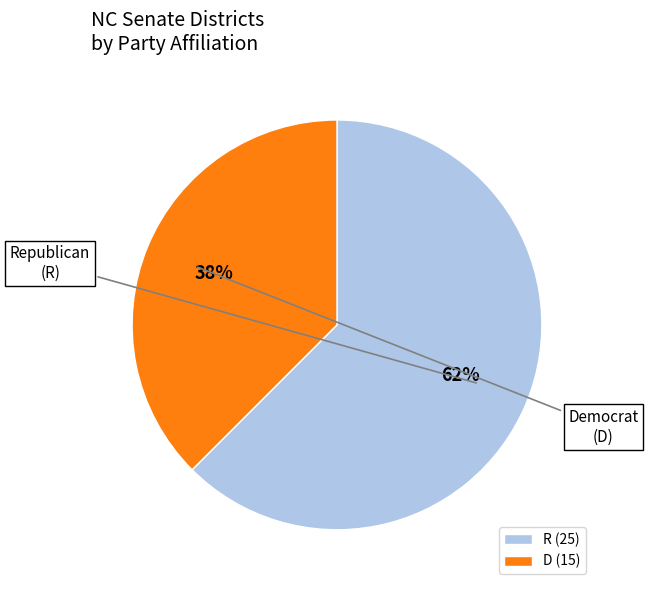

Does any single category account for the majority?

Yes